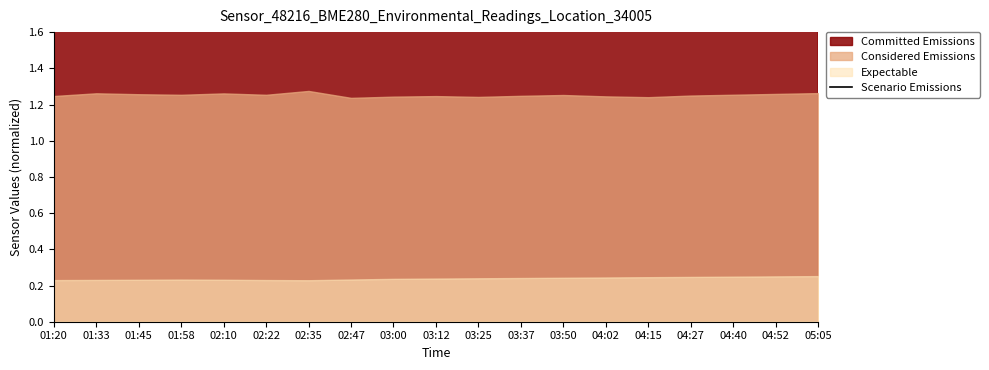

Approximately how many times larger is the value at 02:22 compared to 03:50?

1.0